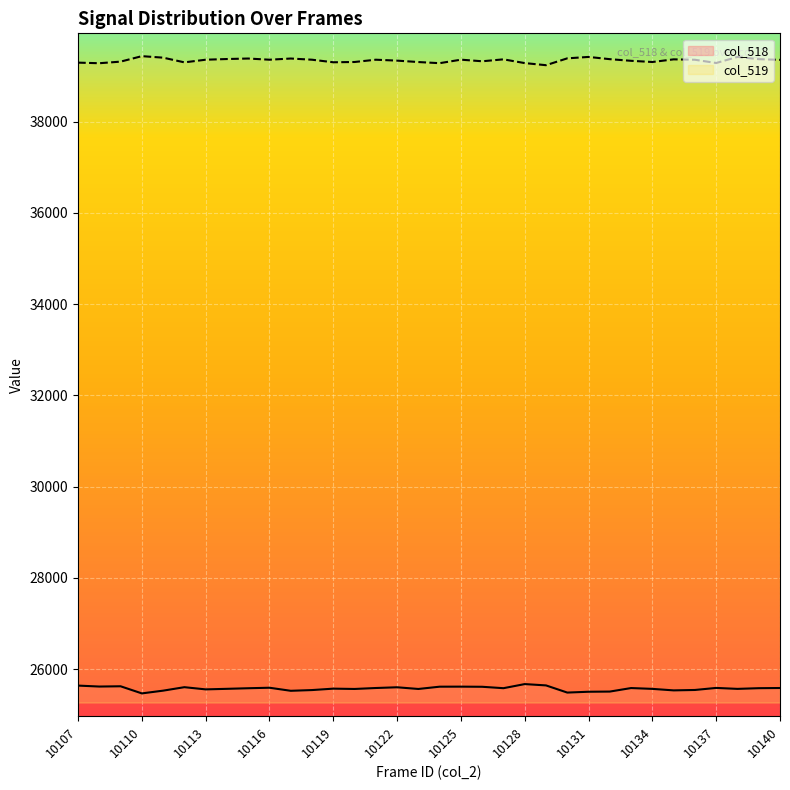

Rank the series by their average value, from highest to lowest.

col_519, col_518